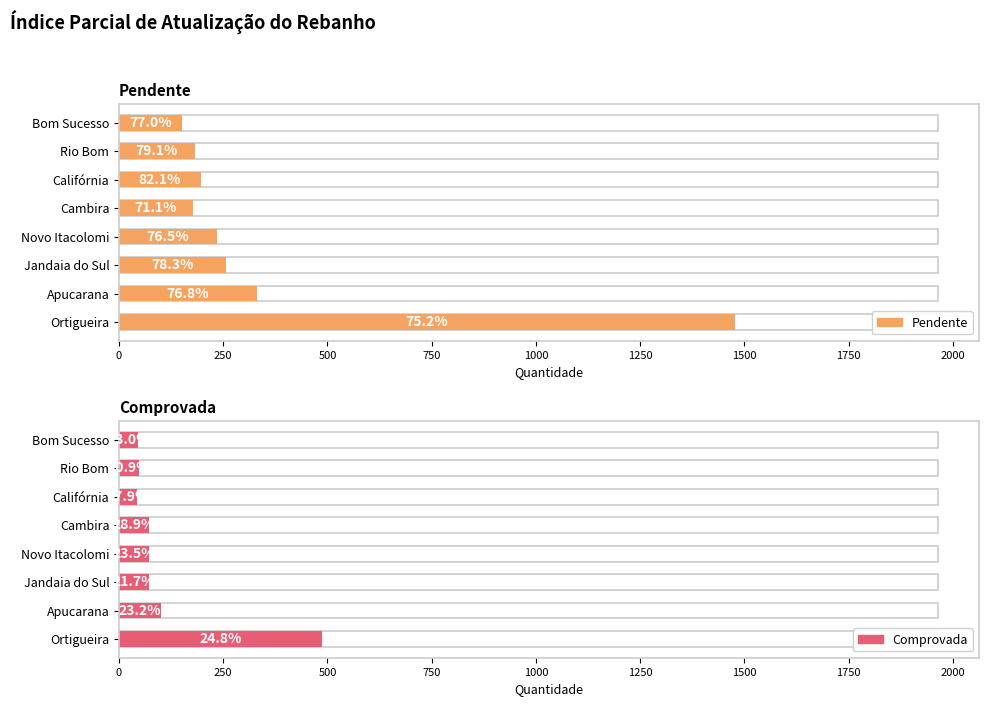

Which series changed the most between Apucarana and Jandaia do Sul?

Pendente